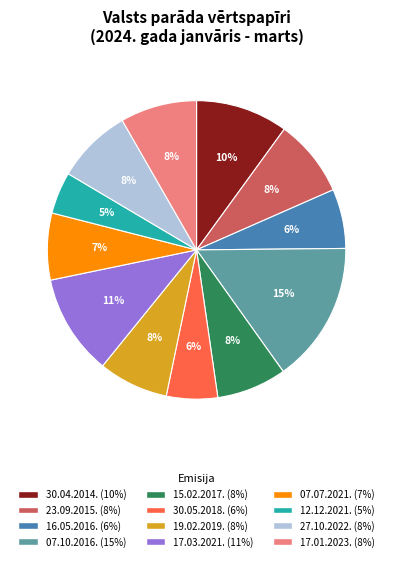

Does any single category account for the majority?

No